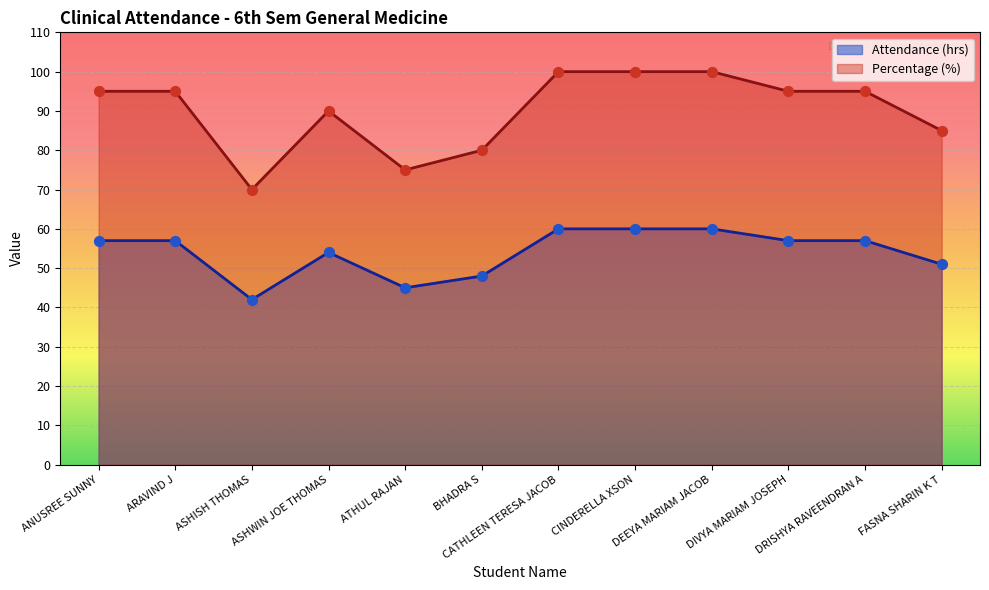

What is the total value across all series at ASHWIN JOE THOMAS?

144